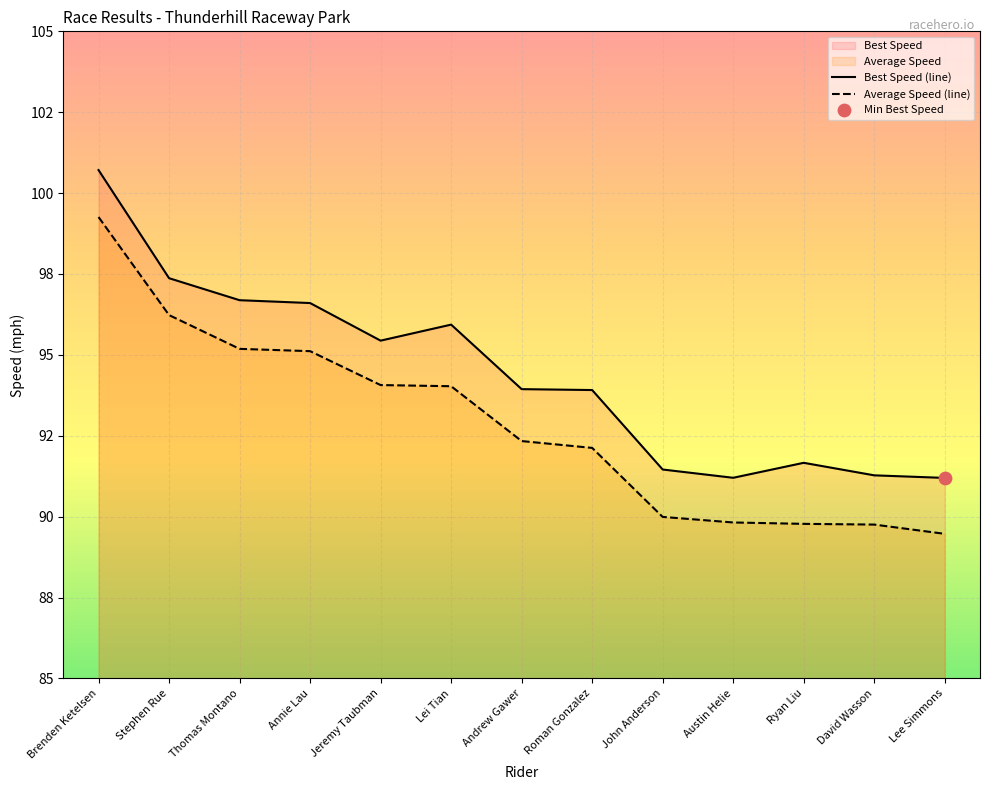

Which series has the largest Y range (max minus min)?

Average Speed (line)